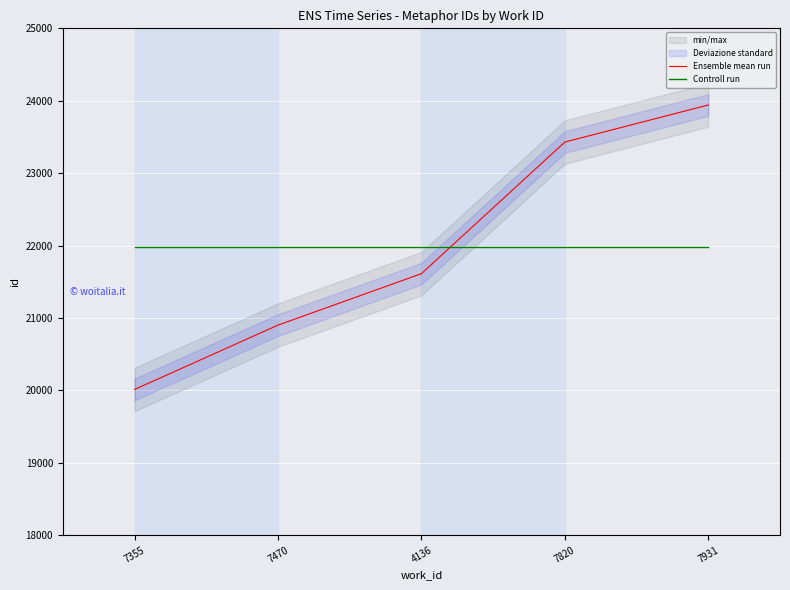

What is the highest value of the Ensemble mean run series?

23941.0